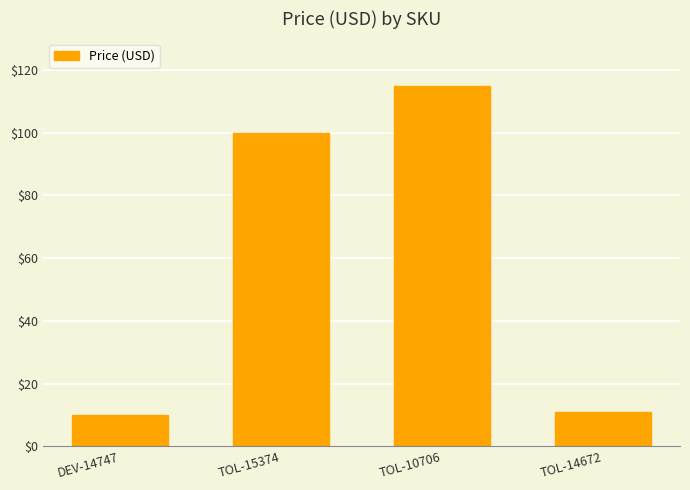

True or false: the data shows 115.0 at TOL-10706.

True